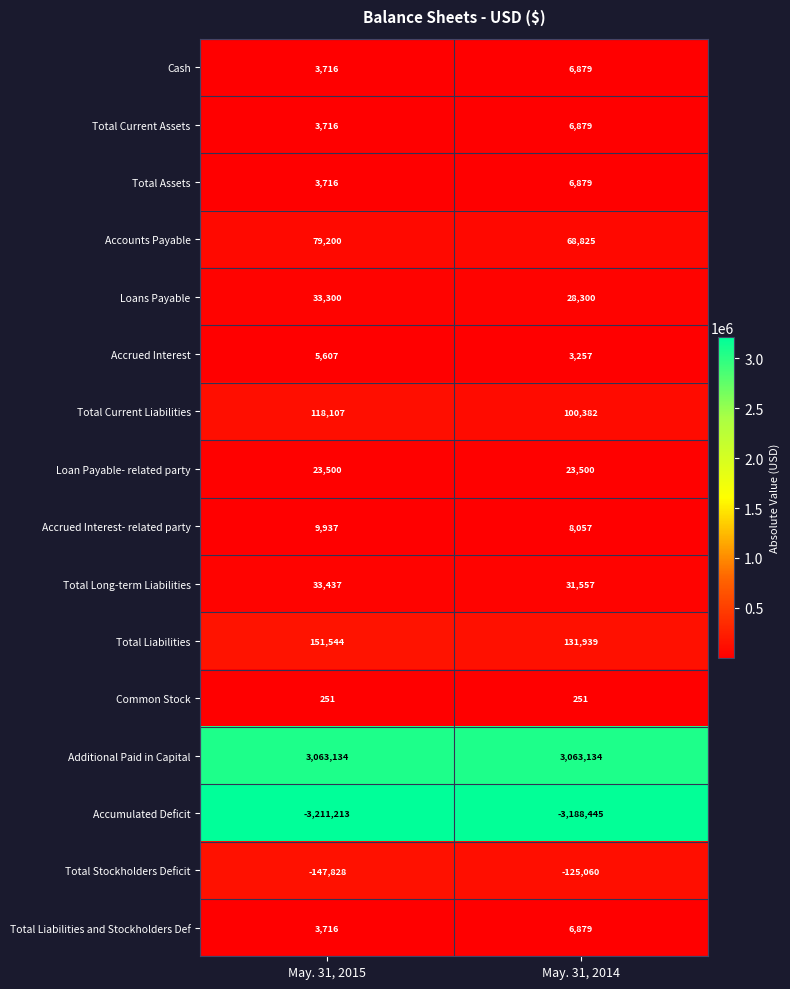

Is it true that Accrued Interest- related party equals 6593 at May. 31, 2015?

False